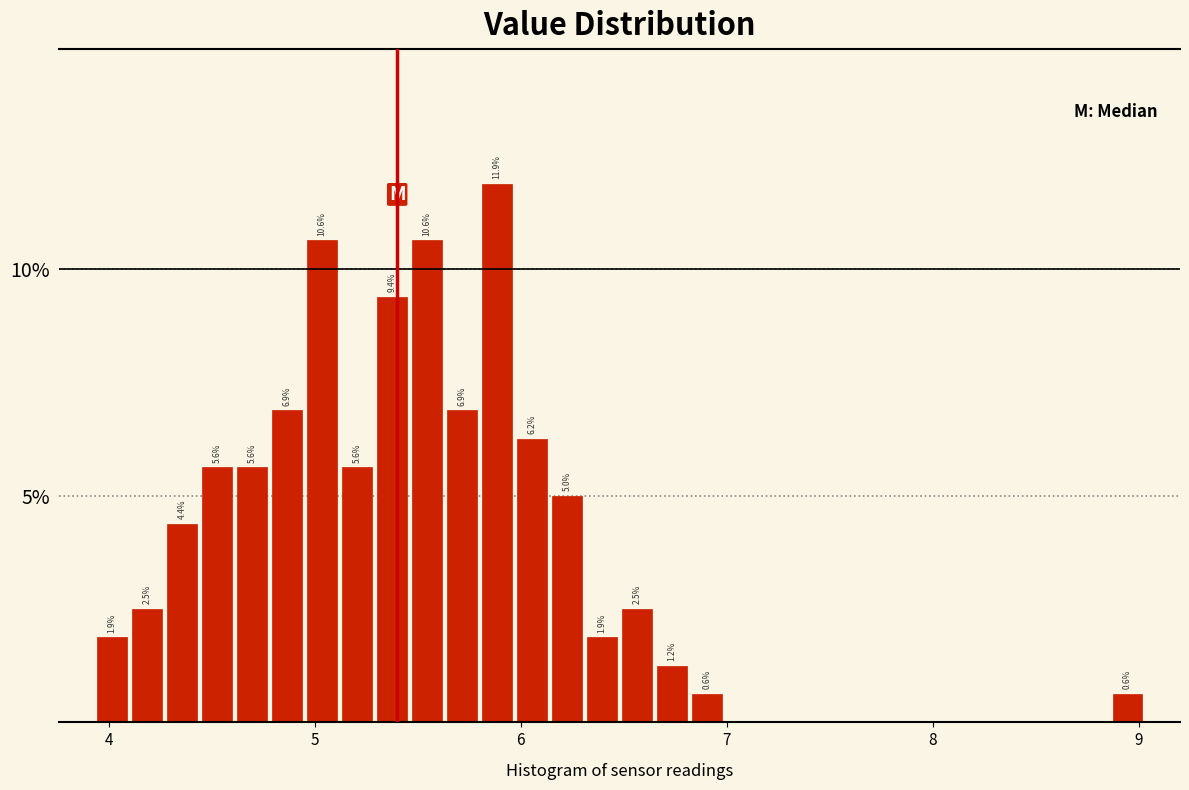

Around what value on the x-axis is the tallest bar? Give the approximate position of its centre, as read against the axis.

5.9